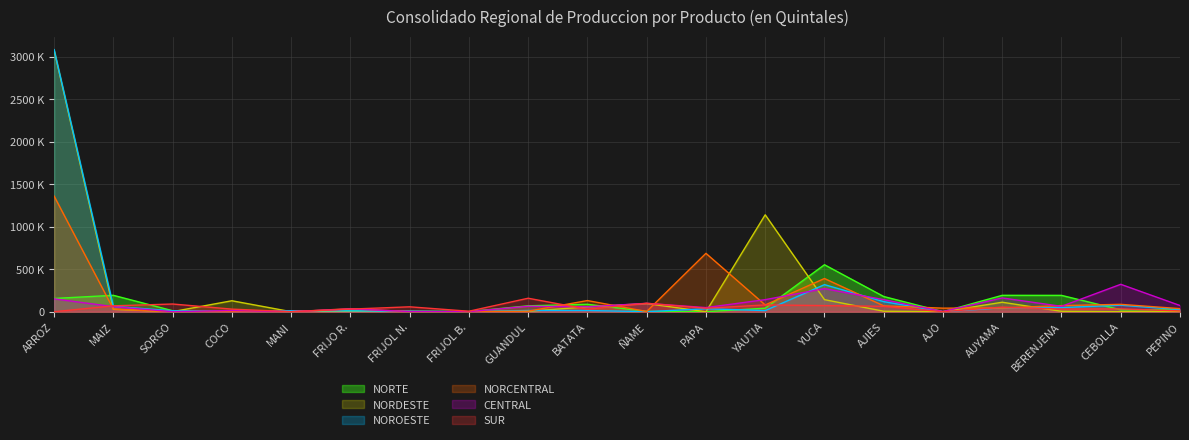

Reading left to right, extract all data points from this chart.

NORTE: 156136	193094	11873	3035	60	13286	6423	1946	69512	87617	3763	9	41277	553032	178971	87	192943	192449	22639	22356
NORDESTE: 3079143	28552	968	129128	399	2504	2041	50	4215	58125	96200	0	1140865	142178	5593	0	111609	4684	16	1523
NOROESTE: 3085304	62888	11031	770	11587	9989	5787	117	14570	14282	957	34787	13335	318578	118939	0	47140	48364	77095	25224
NORCENTRAL: 1361504	31671	0	2306	0	35441	1083	9	6428	131201	2630	687297	79657	390811	69231	41984	43927	72170	86784	36201
CENTRAL: 151825	59968	80	14284	237	32174	2527	656	64588	57763	98512	48440	142090	271720	141843	2770	161991	63406	322767	73012
SUR: 0	69319	90723	30500	574	30671	57742	5740	158744	29262	99316	40561	80102	72382	63549	19	54155	30885	33391	9181